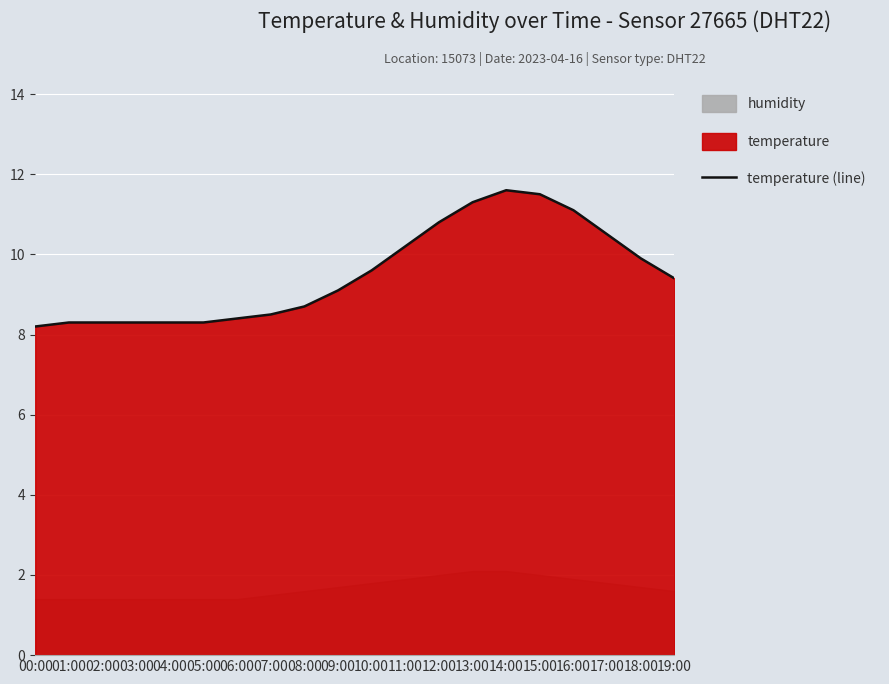

Approximately how many times larger is the value at 05:00 compared to 01:00?

1.0